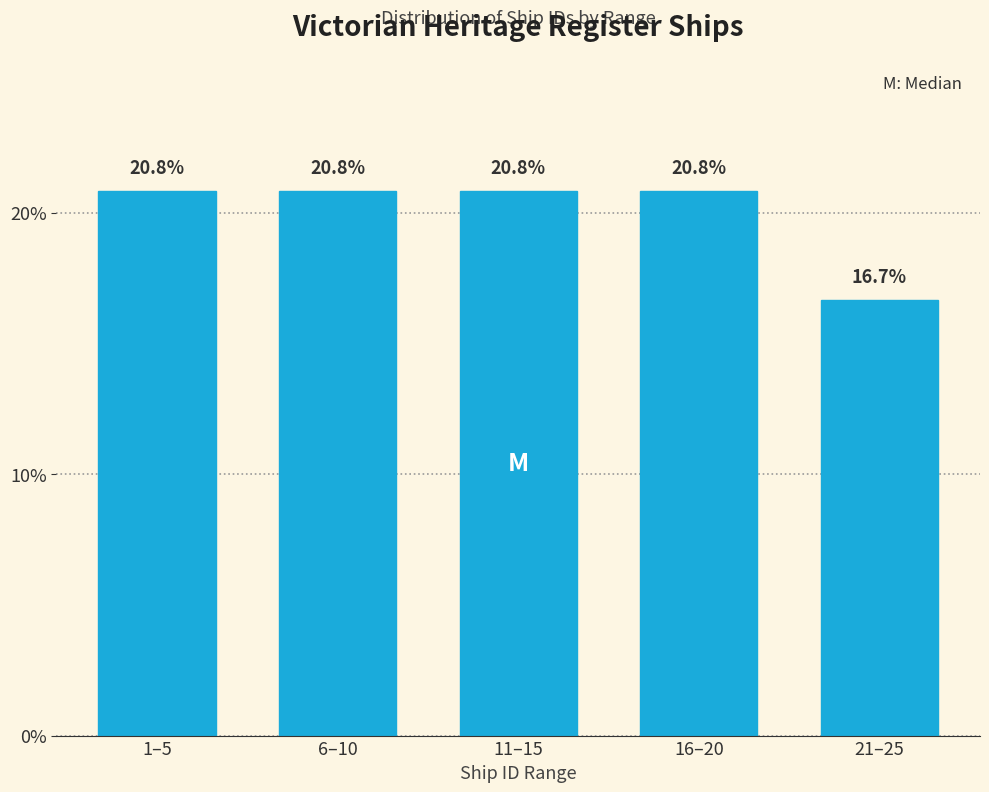

Reading left to right, list all the values displayed in this chart.

1–5=20.8	6–10=20.8	11–15=20.8	16–20=20.8	21–25=16.7